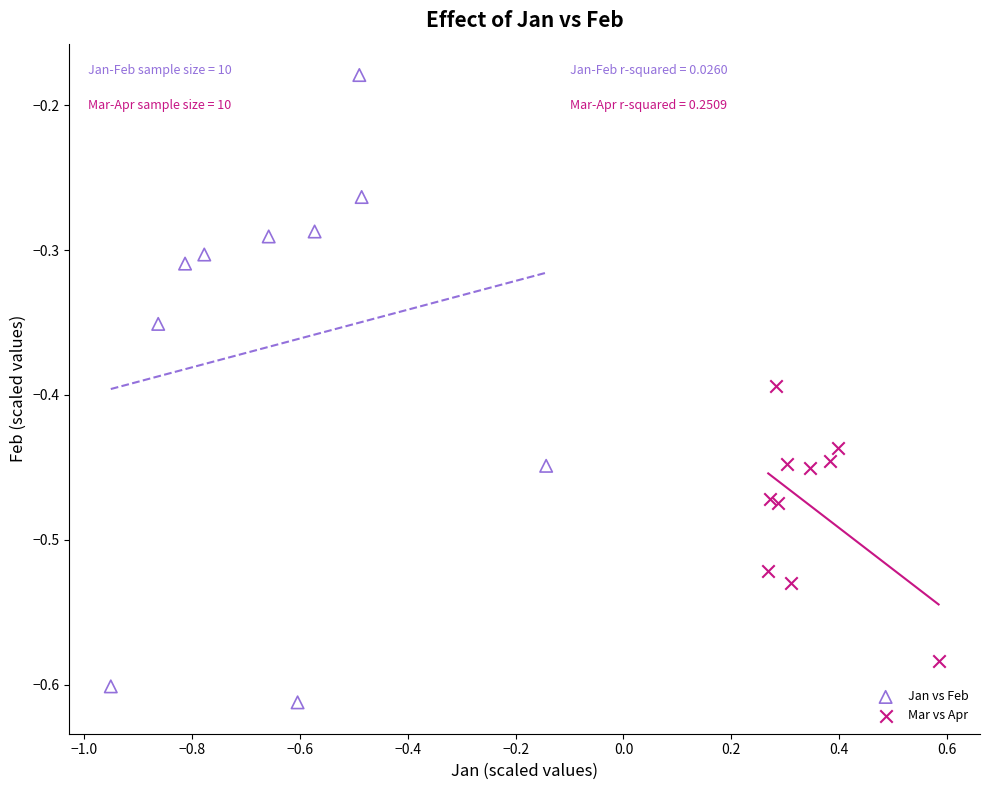

Which series has the largest Y range (max minus min)?

Jan vs Feb